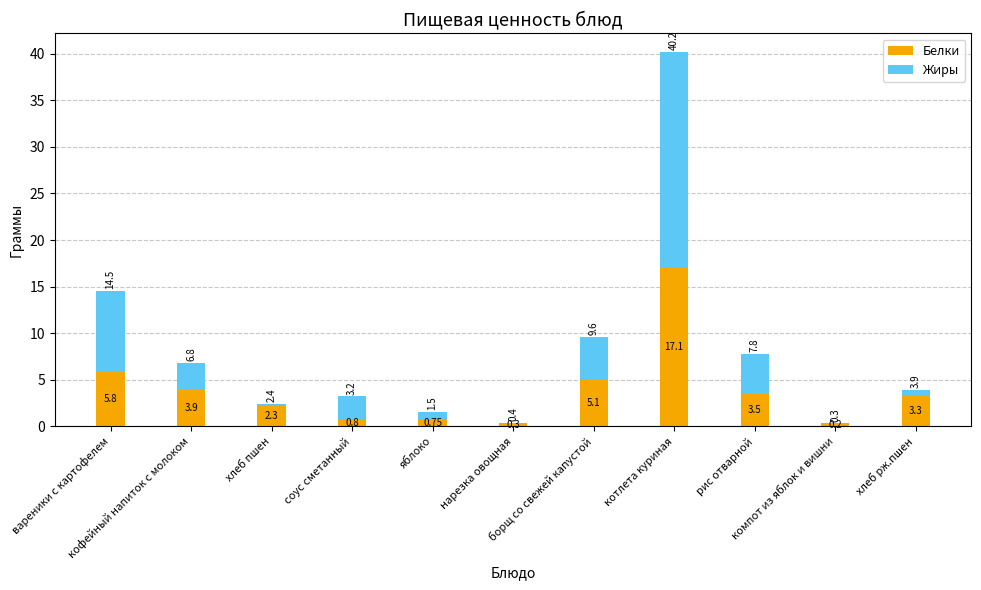

The value of Жиры at рис отварной is 4.3. True or false?

True